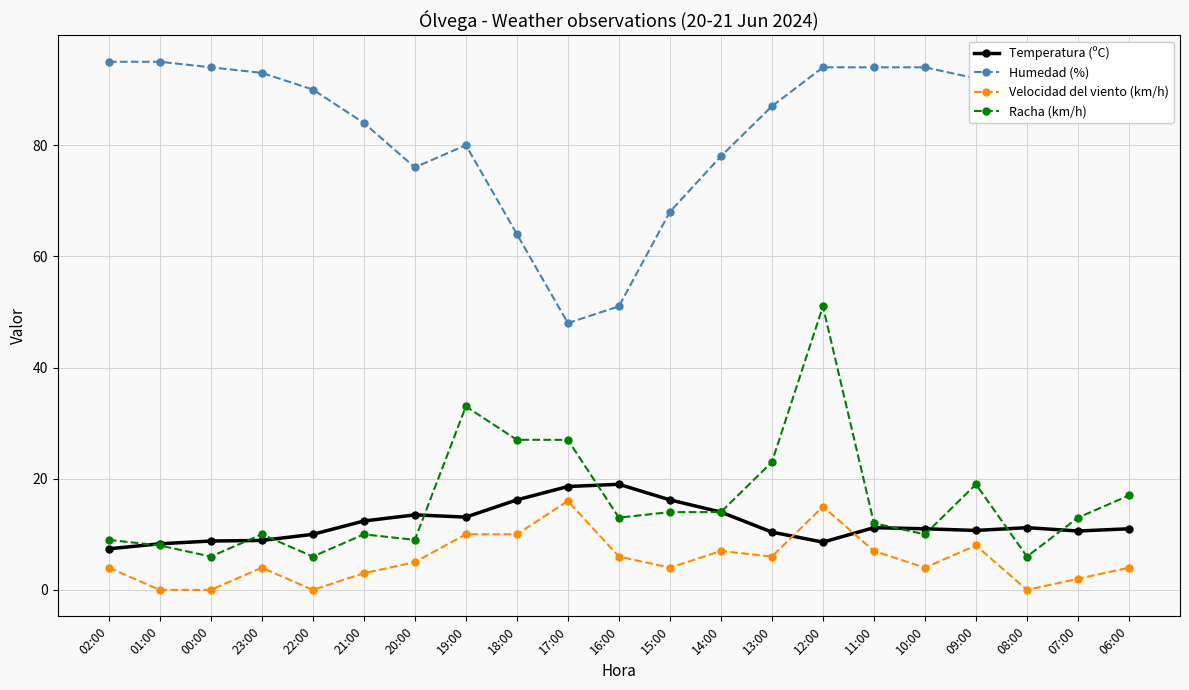

What is the label of the 10th point from the left?

17:00